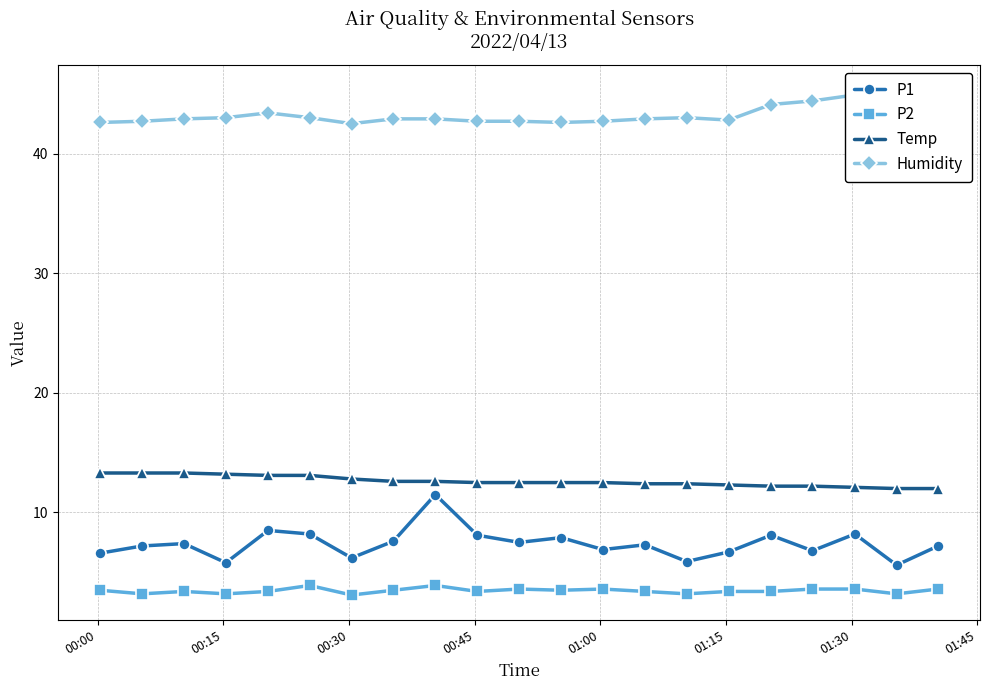

What is the value of the P2 point at the 5th from the left?

3.4